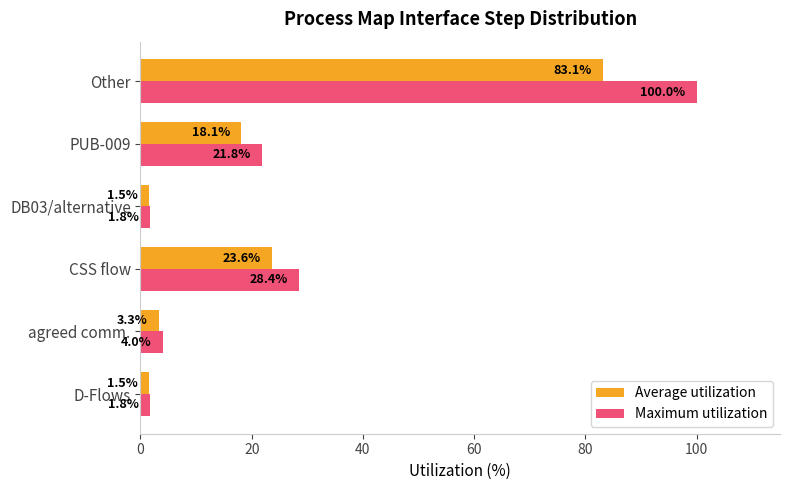

What is the sum of all Average utilization values?

131.1